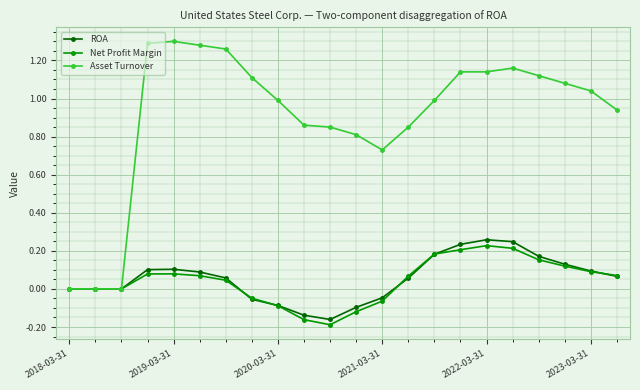

Which series has the largest total across all categories?

Asset Turnover